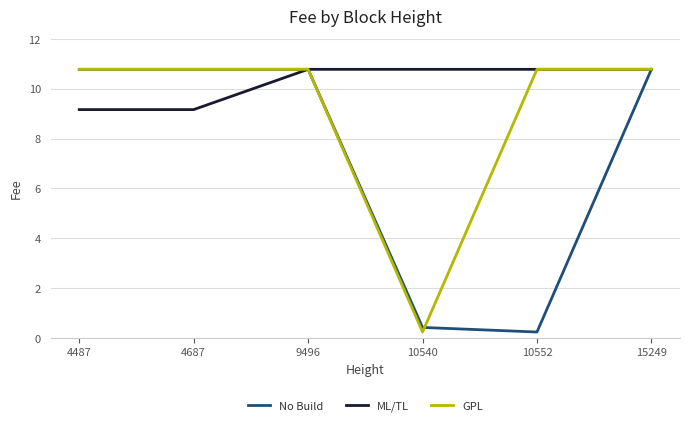

Count the ML/TL values in the range 9 to 10.

2